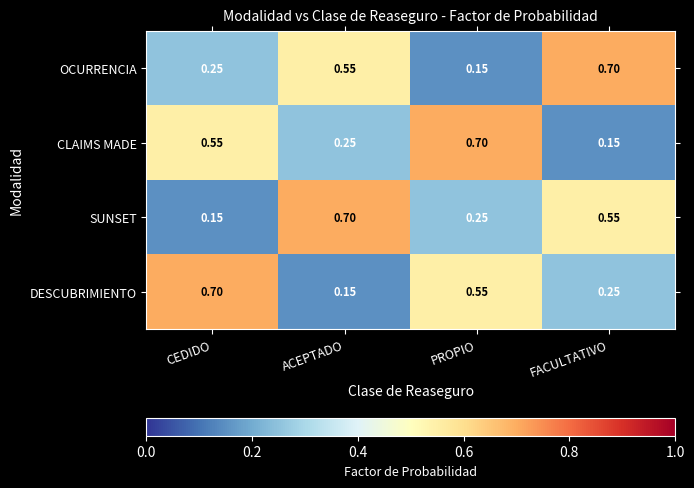

At PROPIO, list the series in order from largest to smallest.

CLAIMS MADE, DESCUBRIMIENTO, SUNSET, OCURRENCIA